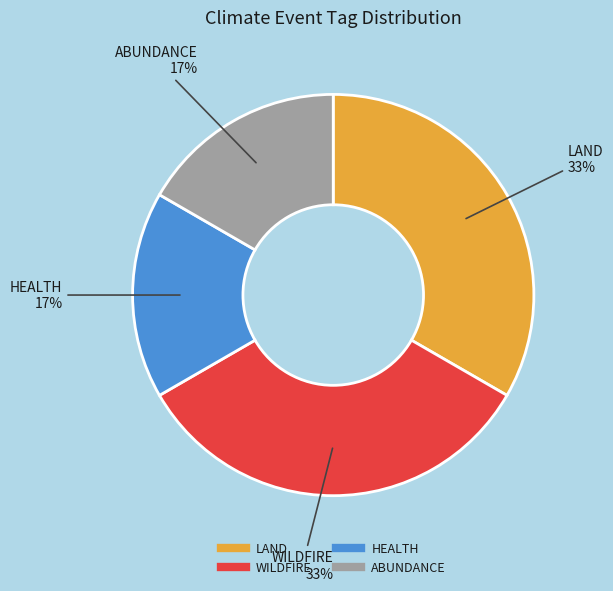

Is there a majority slice in this chart?

No